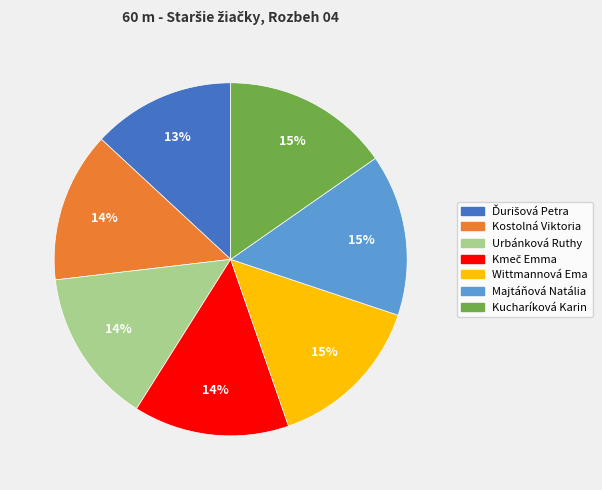

Between Kostolná Viktoria and Majtáňová Natália, which is larger?

Majtáňová Natália